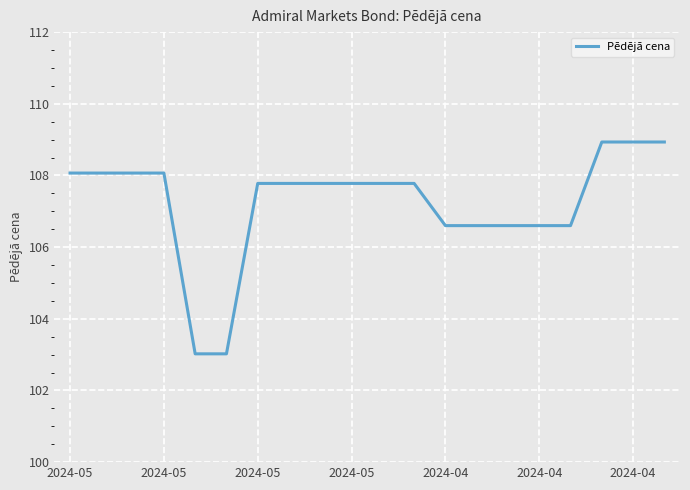

What is the smallest value displayed?

103.0